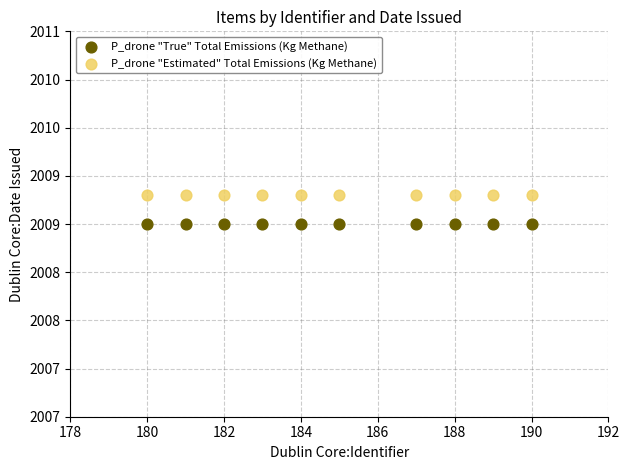

What are all the series names shown in the legend?

P_drone "True" Total Emissions (Kg Methane), P_drone "Estimated" Total Emissions (Kg Methane)